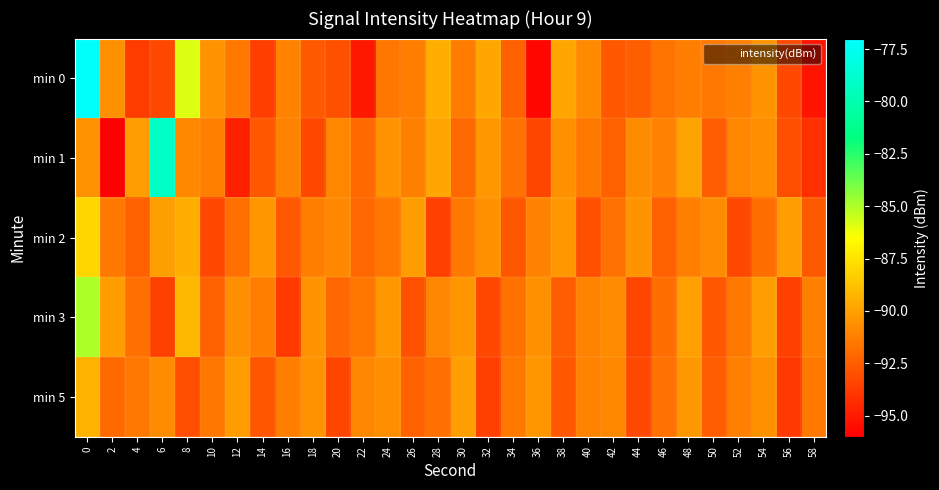

Which label corresponds to the smallest value in the chart?

2